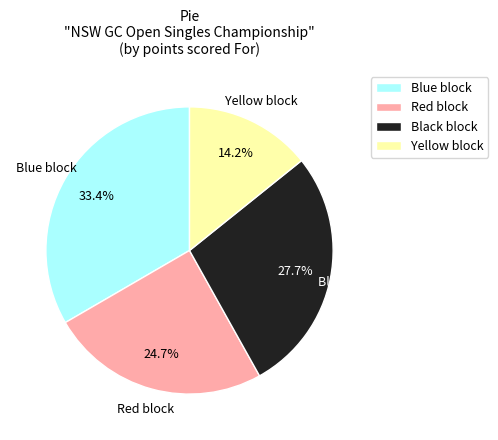

Which slice is the smallest?

Yellow block